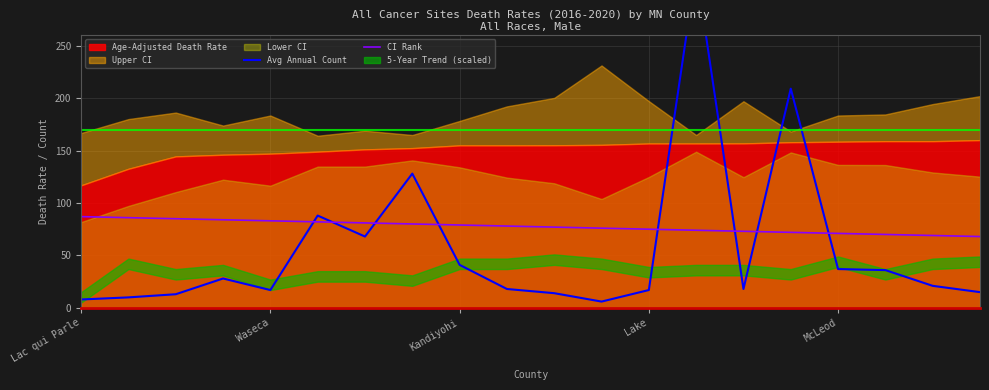

What is the label of the 20th point from the right?

Lac qui Parle